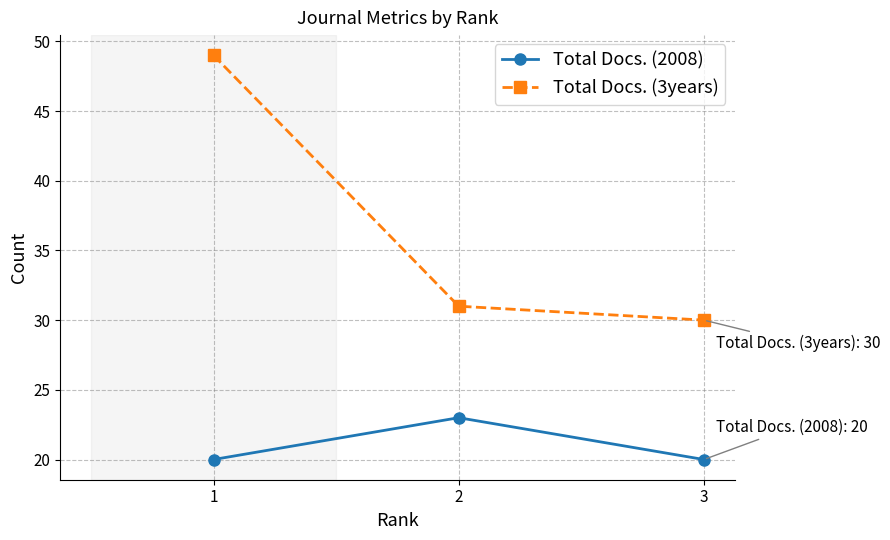

Reading left to right, list all the values displayed in this chart.

Total Docs. (2008): 1=20	2=23	3=20
Total Docs. (3years): 1=49	2=31	3=30